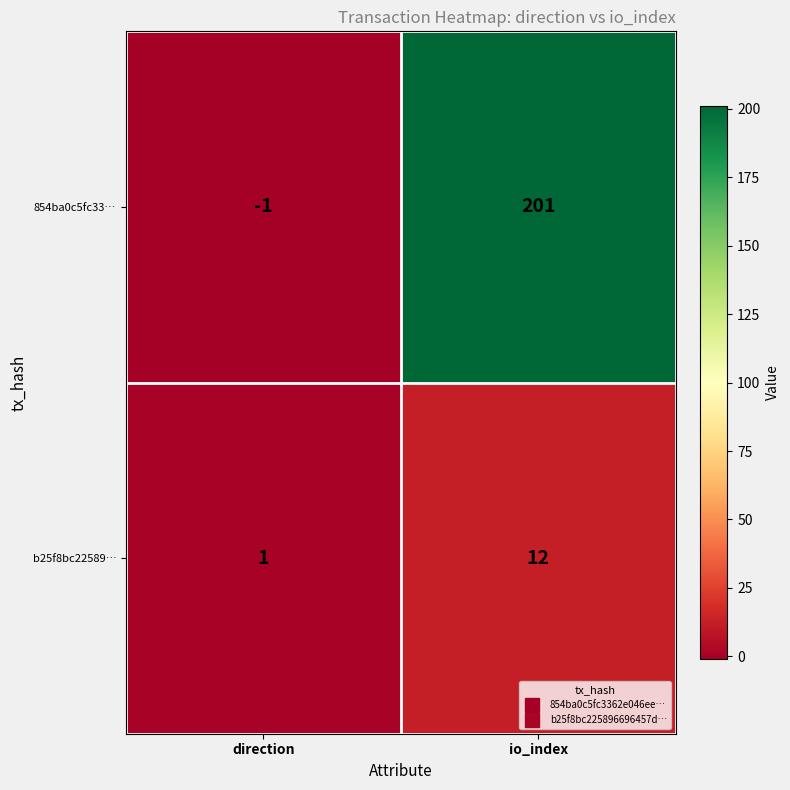

Which category has the lowest value across all series?

direction